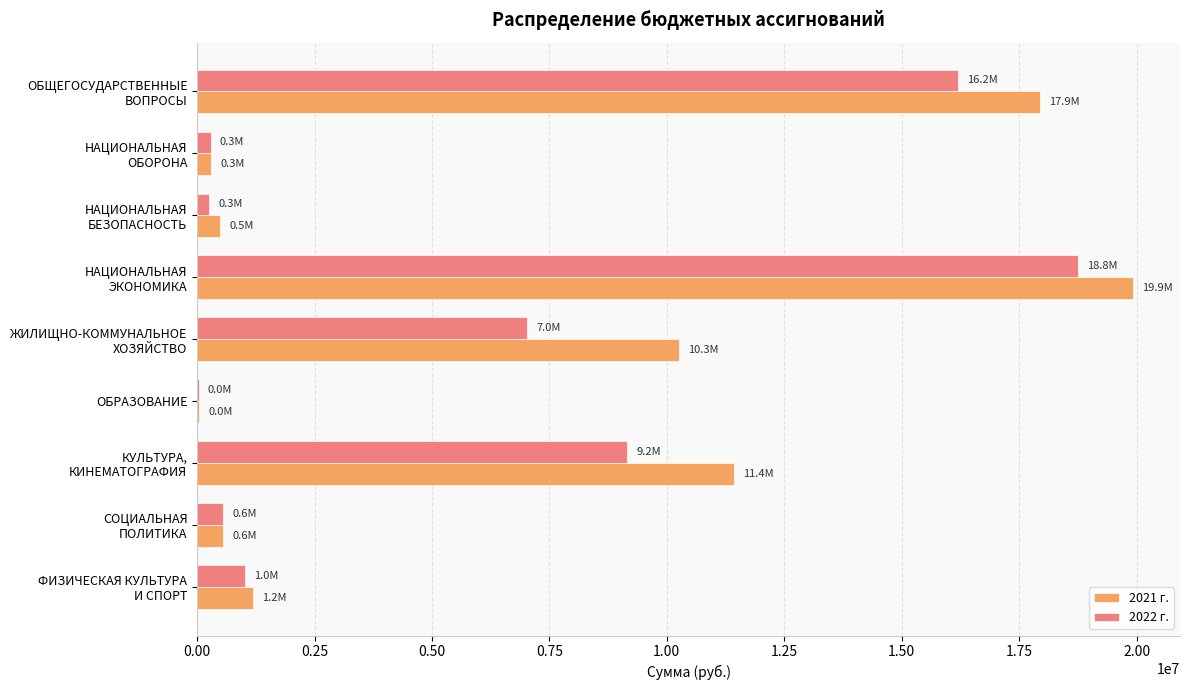

Which series has the widest spread of values?

2021 г.